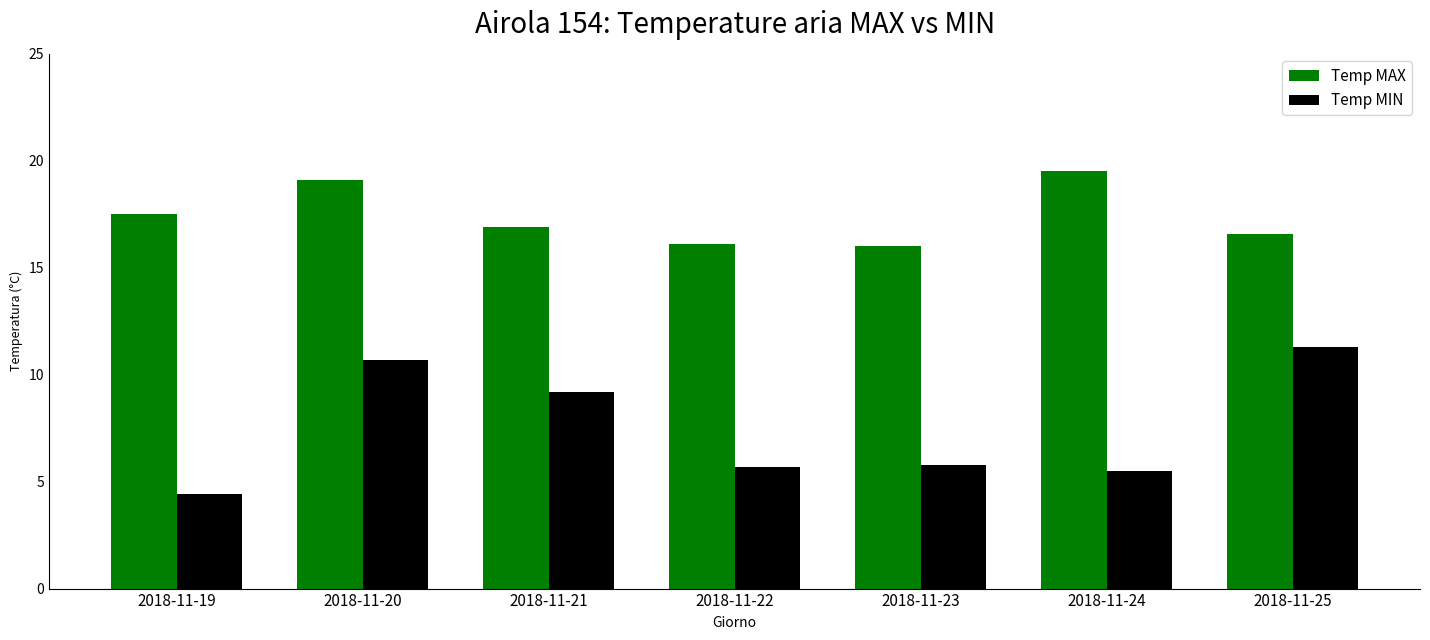

Count the number of categories in the chart.

7